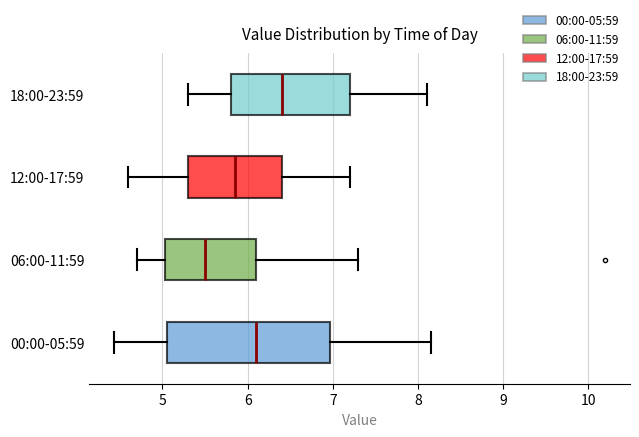

Which box is the widest, from its left edge to its right edge?

00:00-05:59